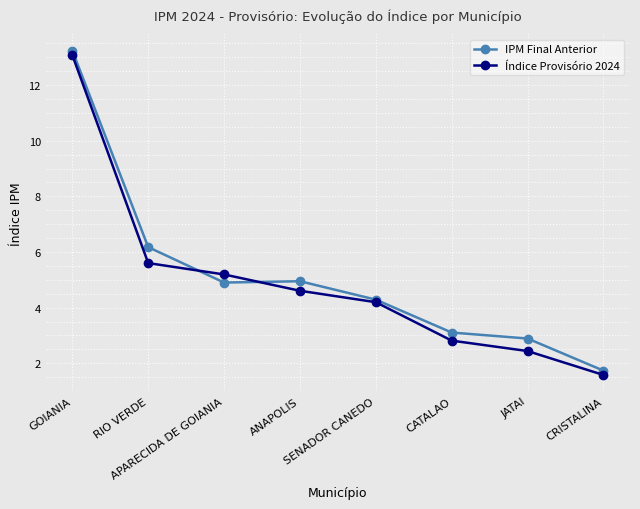

At which category is the sum across all series the highest?

GOIANIA